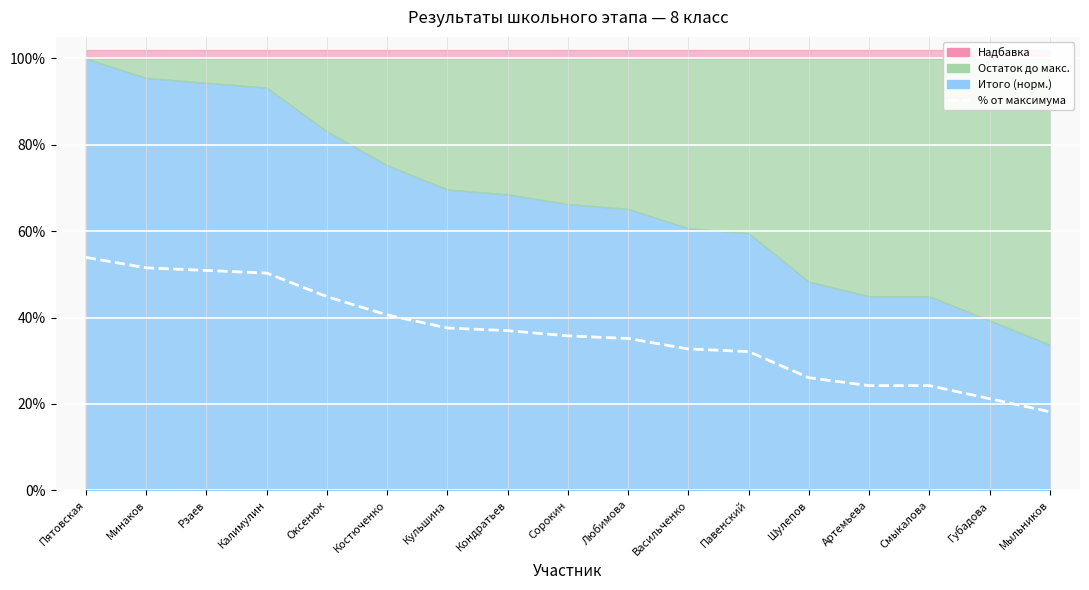

Reading left to right, transcribe all the data shown in this chart.

0.5	0.5	0.5	0.5	0.4	0.4	0.4	0.4	0.4	0.4	0.3	0.3	0.3	0.2	0.2	0.2	0.2